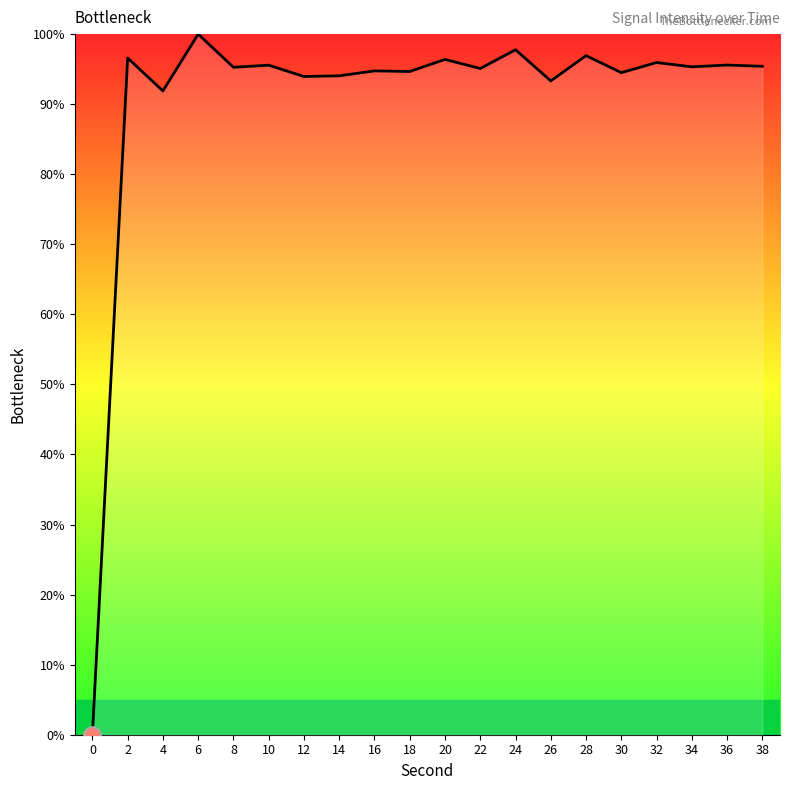

What is the change in value from 4 to 8?

+3.4